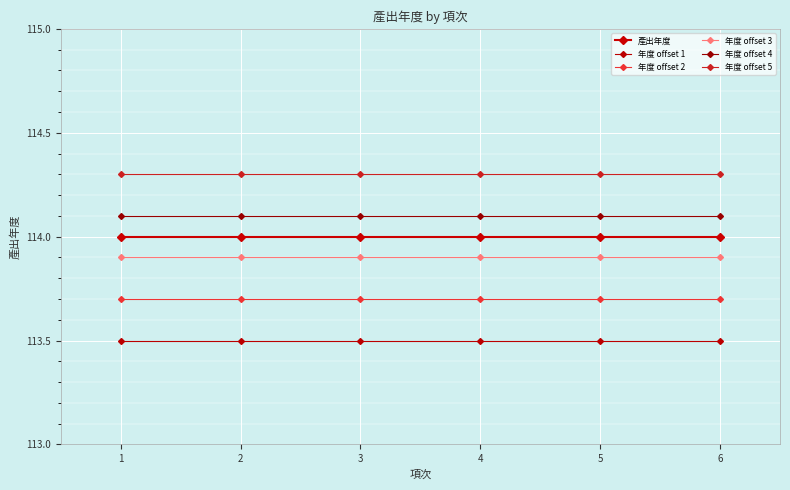

How many data points does each series have?

6